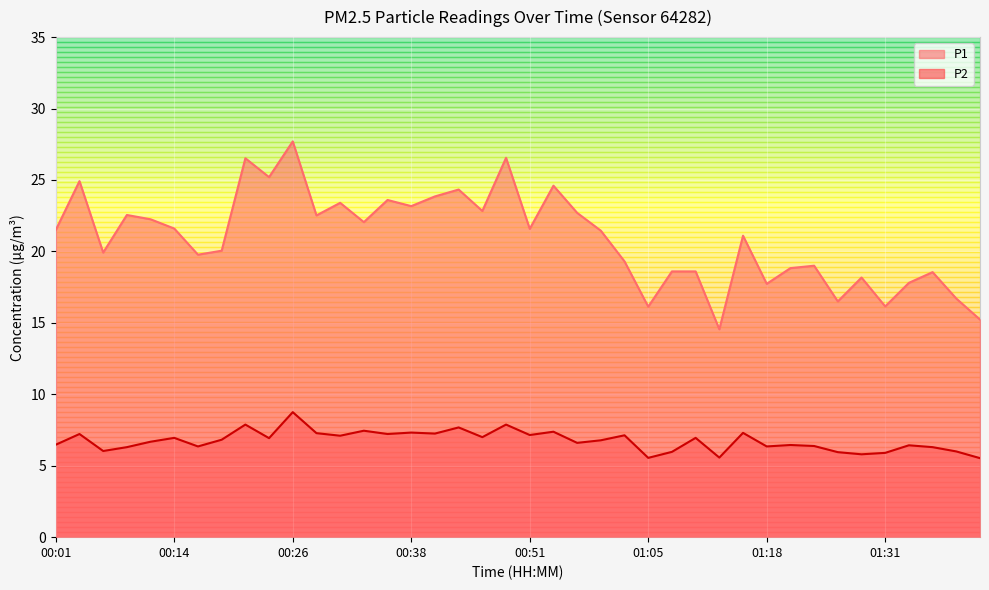

Reading left to right, list all the values displayed in this chart.

P1: 21.5	24.9	19.9	22.6	22.2	21.6	19.8	20.1	26.5	25.2	27.7	22.5	23.4	22.1	23.6	23.2	23.9	24.3	22.8	26.6	21.6	24.6	22.7	21.4	19.3	16.1	18.6	18.6	14.6	21.1	17.7	18.8	19.0	16.5	18.2	16.1	17.8	18.6	16.7	15.2
P2: 6.5	7.2	6.0	6.3	6.7	7.0	6.3	6.8	7.9	6.9	8.8	7.3	7.1	7.5	7.2	7.3	7.2	7.7	7.0	7.9	7.2	7.4	6.6	6.8	7.1	5.5	6.0	7.0	5.6	7.3	6.3	6.5	6.4	6.0	5.8	5.9	6.4	6.3	6.0	5.5